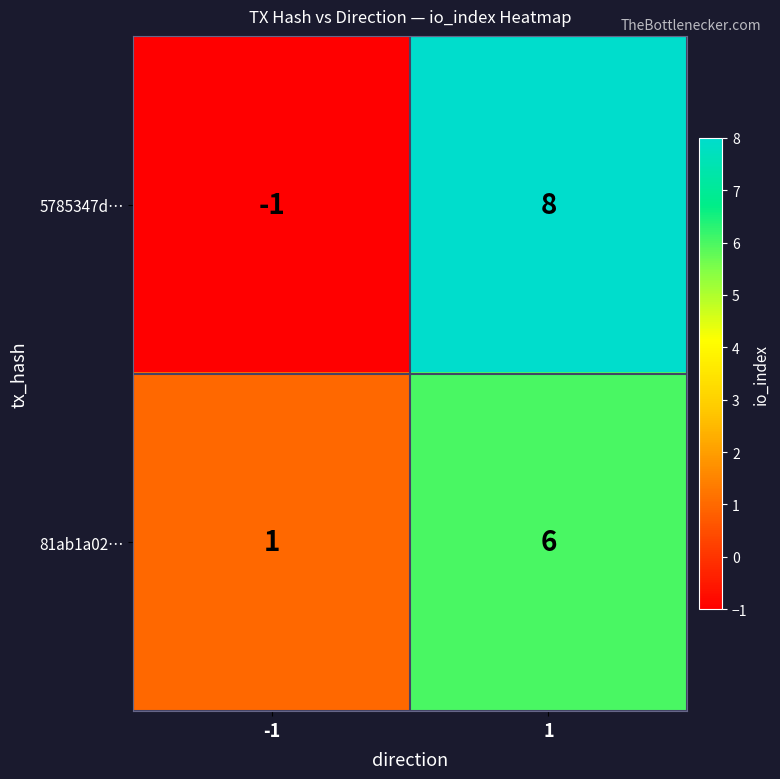

What is the average value of the 81ab1a02… series?

4